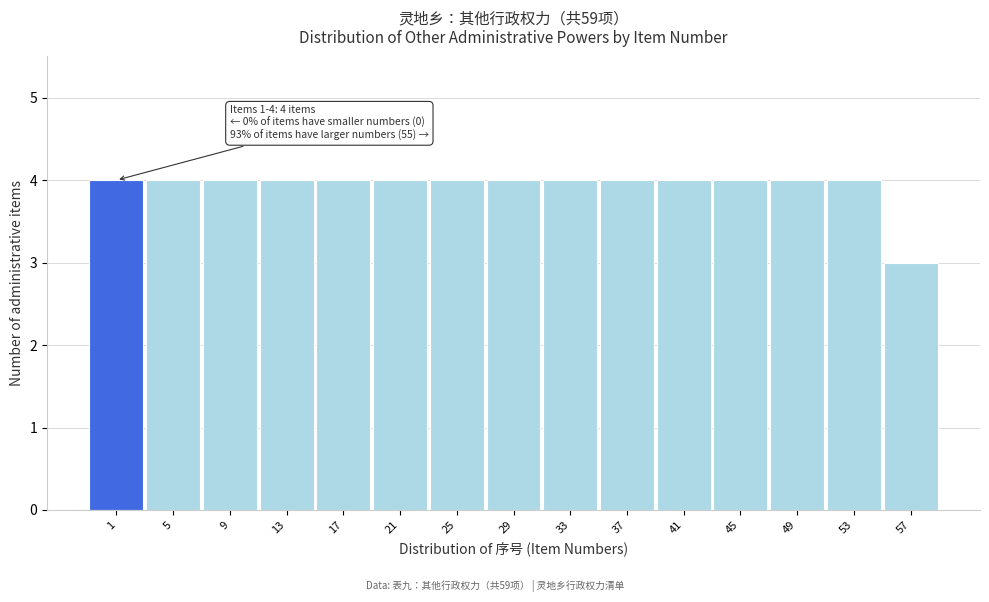

Reading left to right, extract all data points from this chart.

4	4	4	4	4	4	4	4	4	4	4	4	4	4	3